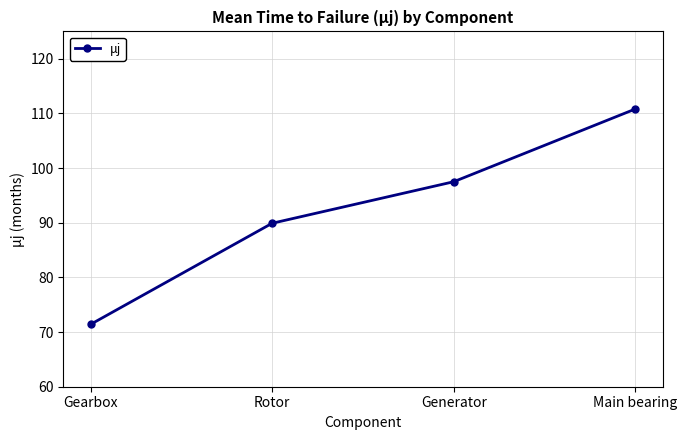

Is this an area chart (filled region under the line)?

No